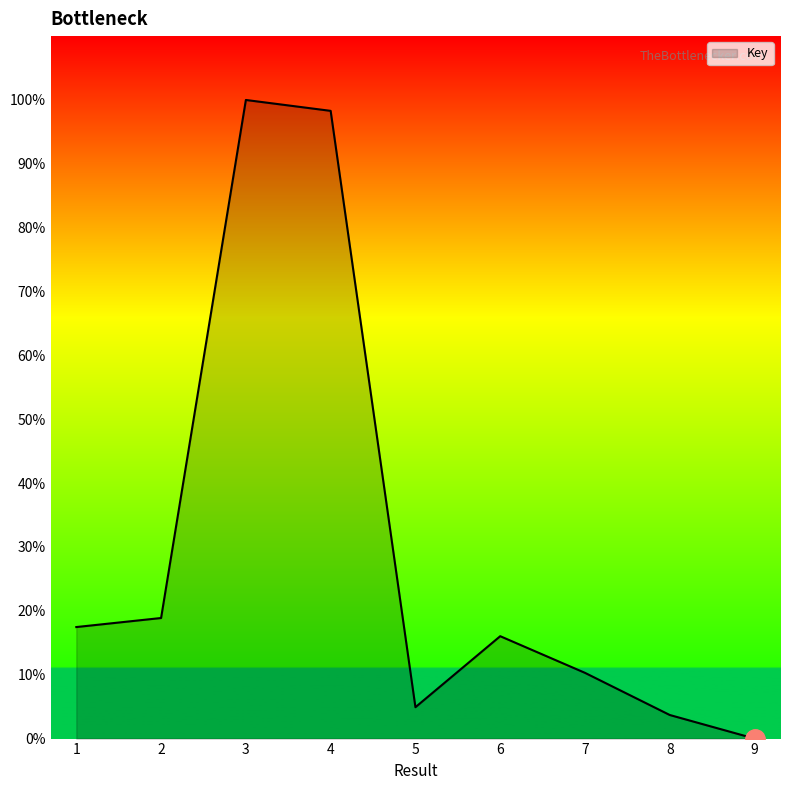

Reading left to right, extract all data points from this chart.

17.5	18.9	100.0	98.3	4.9	16.0	10.3	3.7	0.0